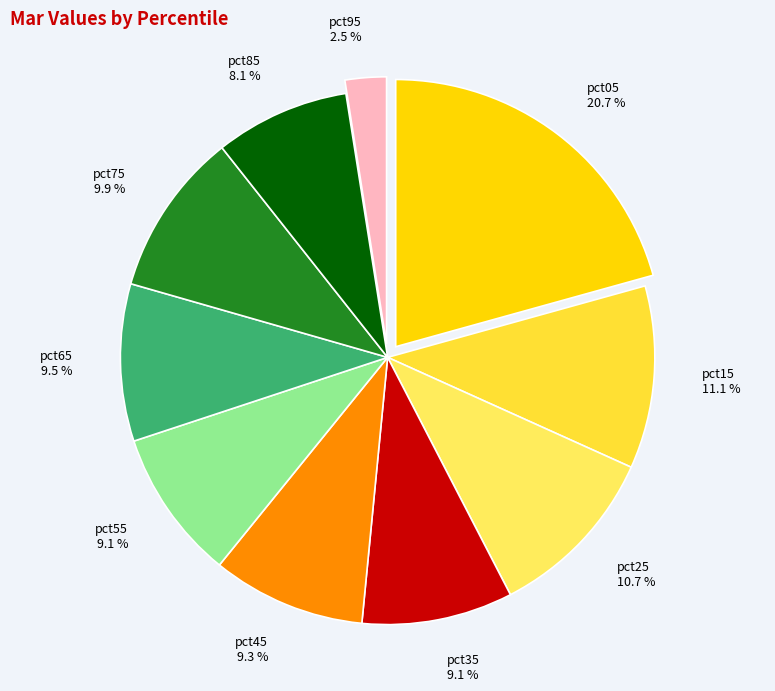

How many slices are in this pie chart?

10